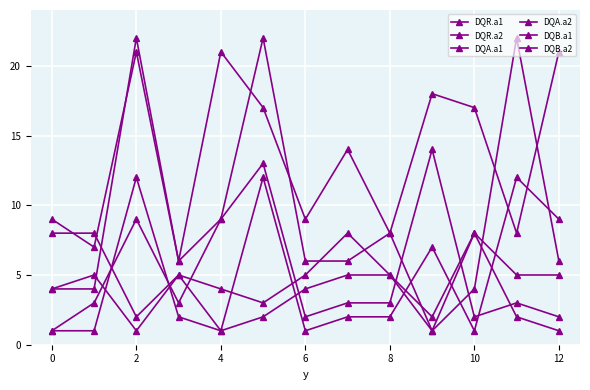

How many distinct data groups are displayed?

6